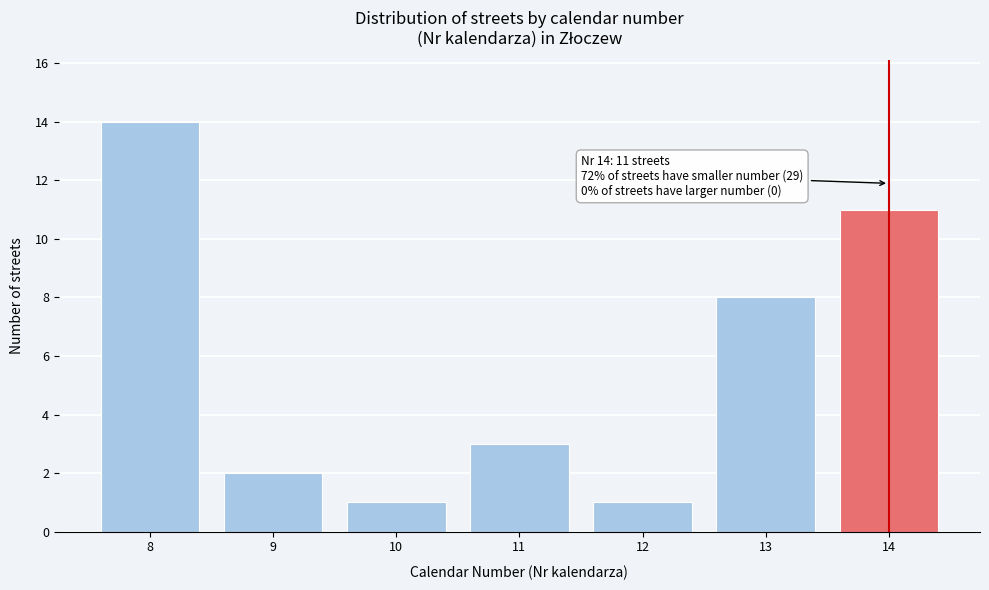

Reading right to left, transcribe all the data shown in this chart.

11	8	1	3	1	2	14